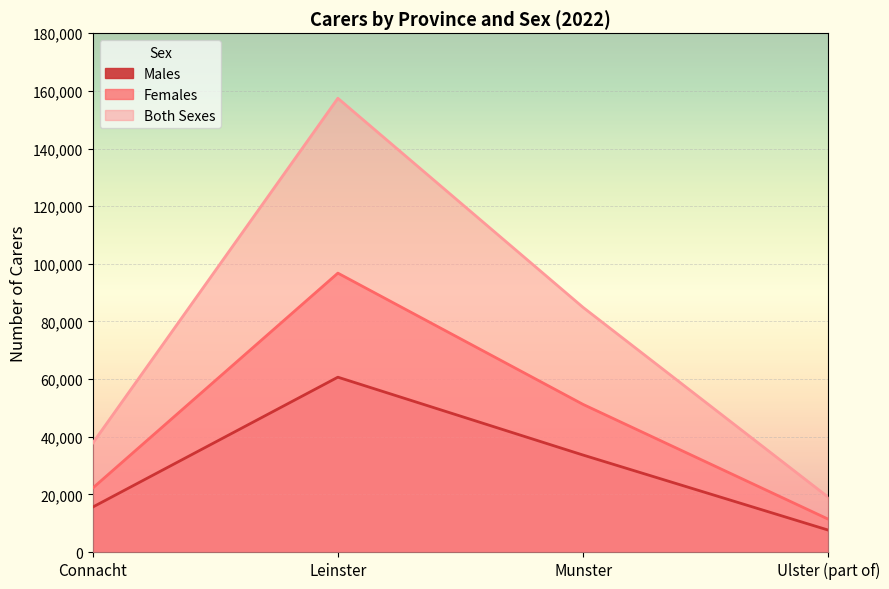

At how many categories does at least one series exceed 15335?

4